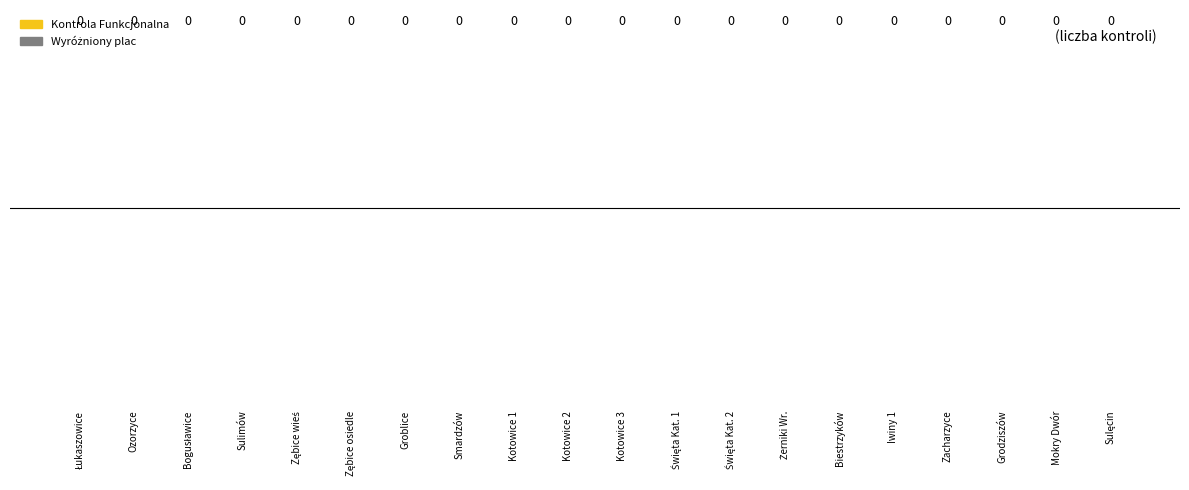

List the labels in order of Kontrola Roczna value, largest first.

1, 2, 3, 4, 5, 6, 7, 8, 9, 10, 11, 12, 13, 14, 15, 16, 17, 18, 19, 20